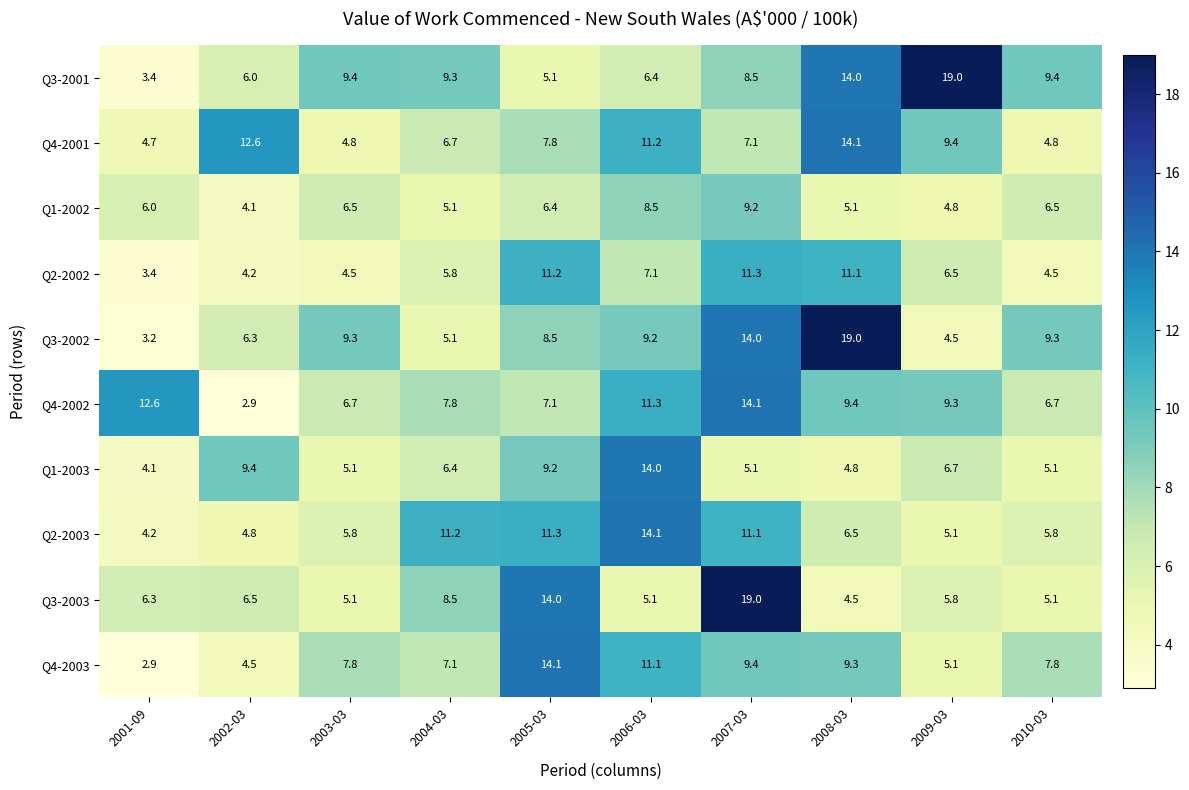

At which category is the sum across all series the highest?

2007-03